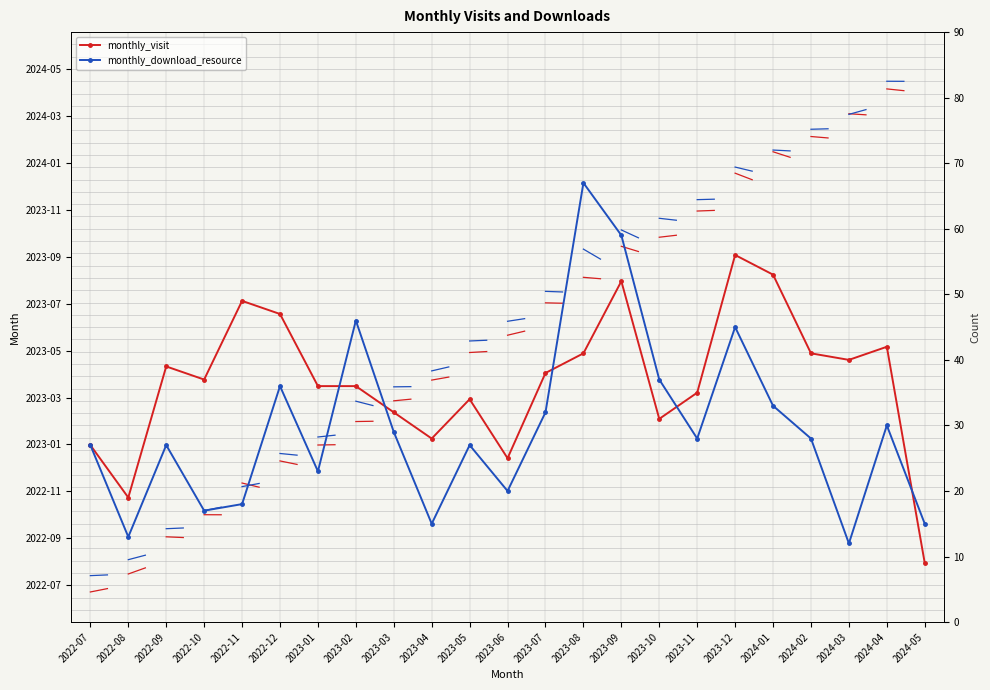

List the labels in order of monthly_download_resource value, smallest first.

2024-03, 2022-08, 2023-04, 2024-05, 2022-10, 2022-11, 2023-06, 2023-01, 2022-07, 2022-09, 2023-05, 2023-11, 2024-02, 2023-03, 2024-04, 2023-07, 2024-01, 2022-12, 2023-10, 2023-12, 2023-02, 2023-09, 2023-08